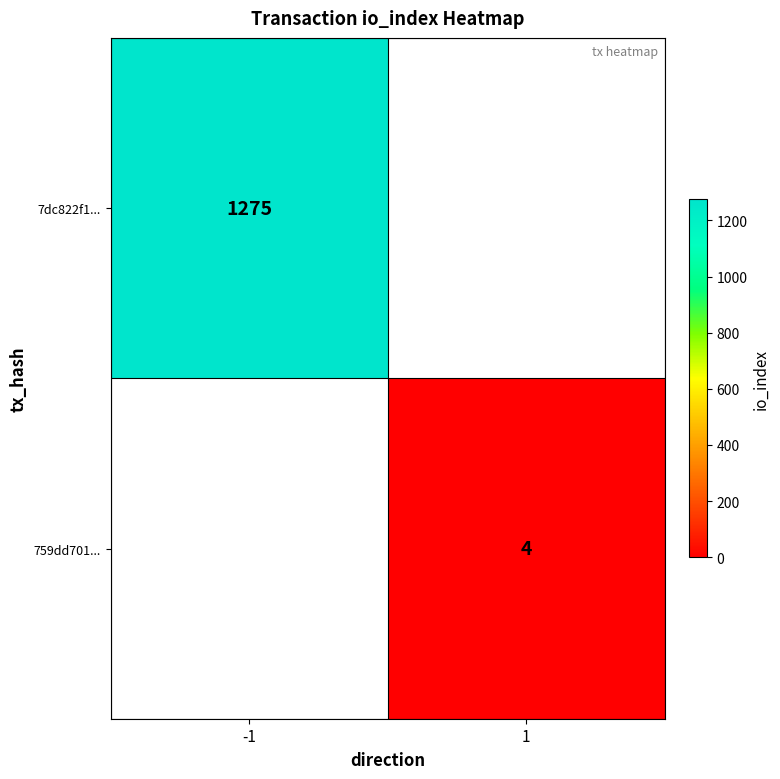

The 7dc822f1... series shows 1827 at -1. True or false?

False